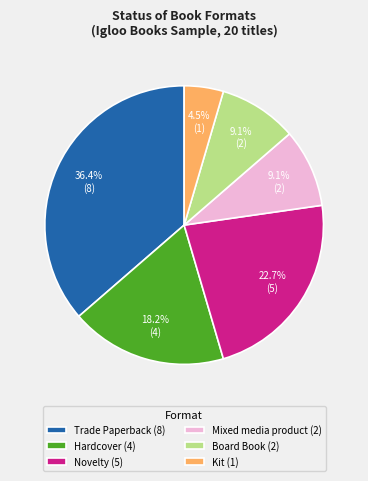

How many slices are in this pie chart?

6